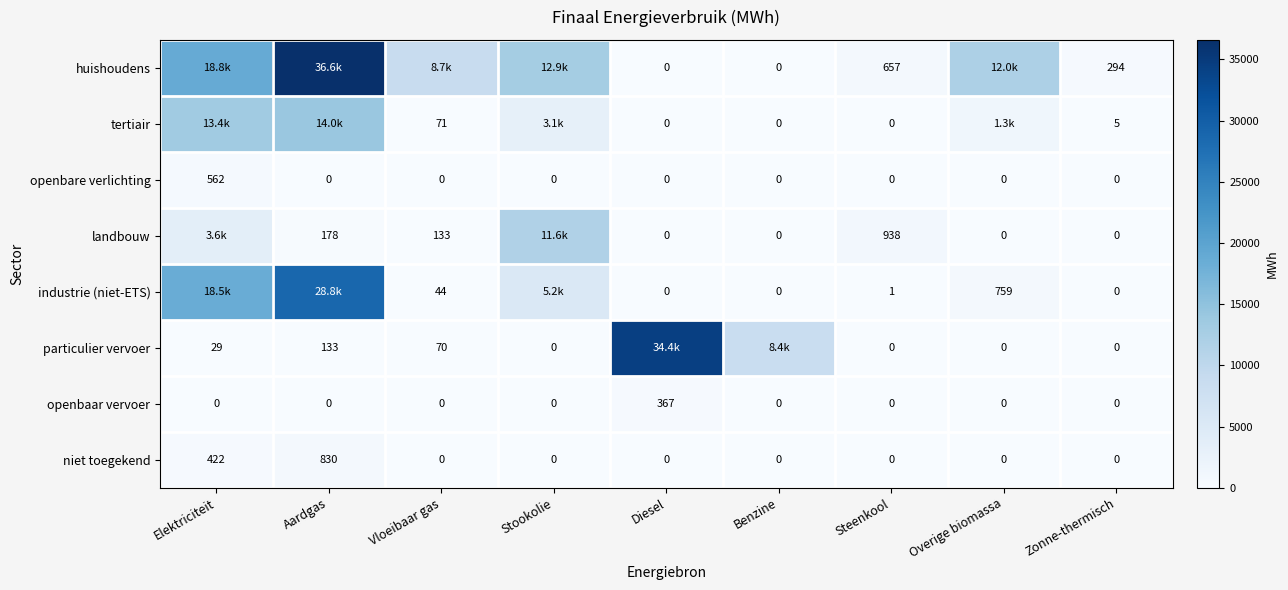

At which label does niet toegekend reach its peak?

Aardgas